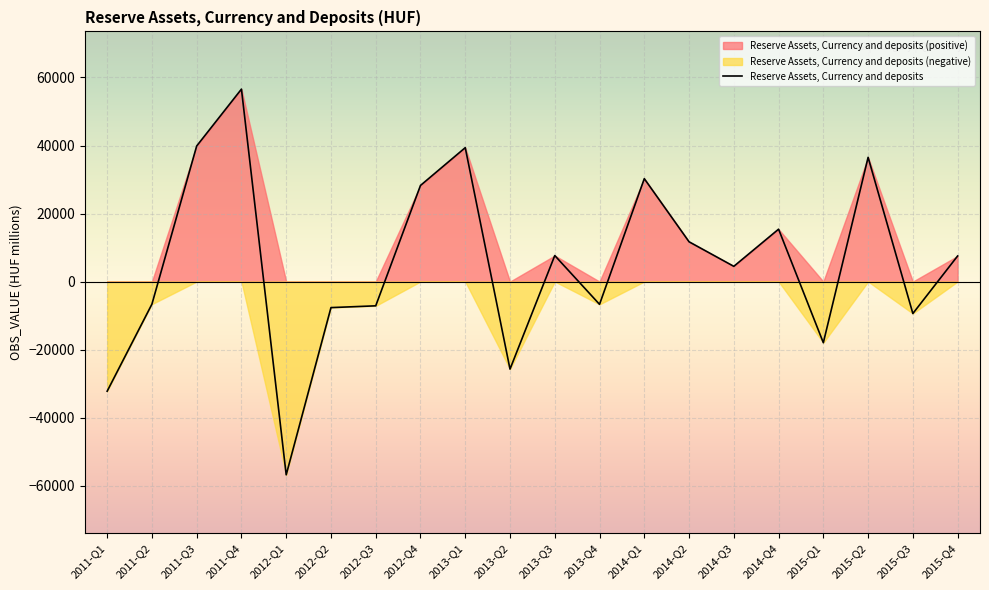

The chart shows a value of -7665.1 at 2012-Q2. True or false?

True